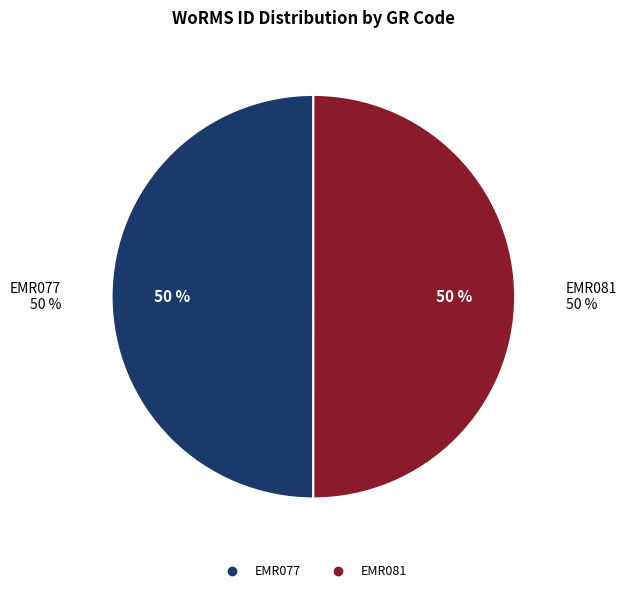

To the nearest percent, what portion does EMR081 represent?

50%